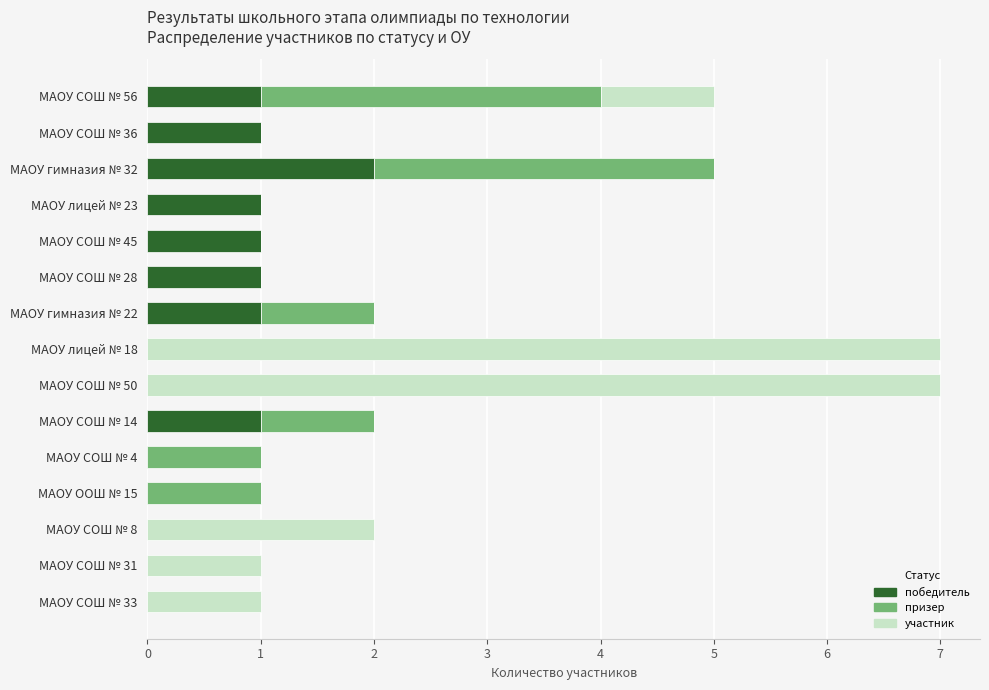

What is the maximum value for победитель?

2